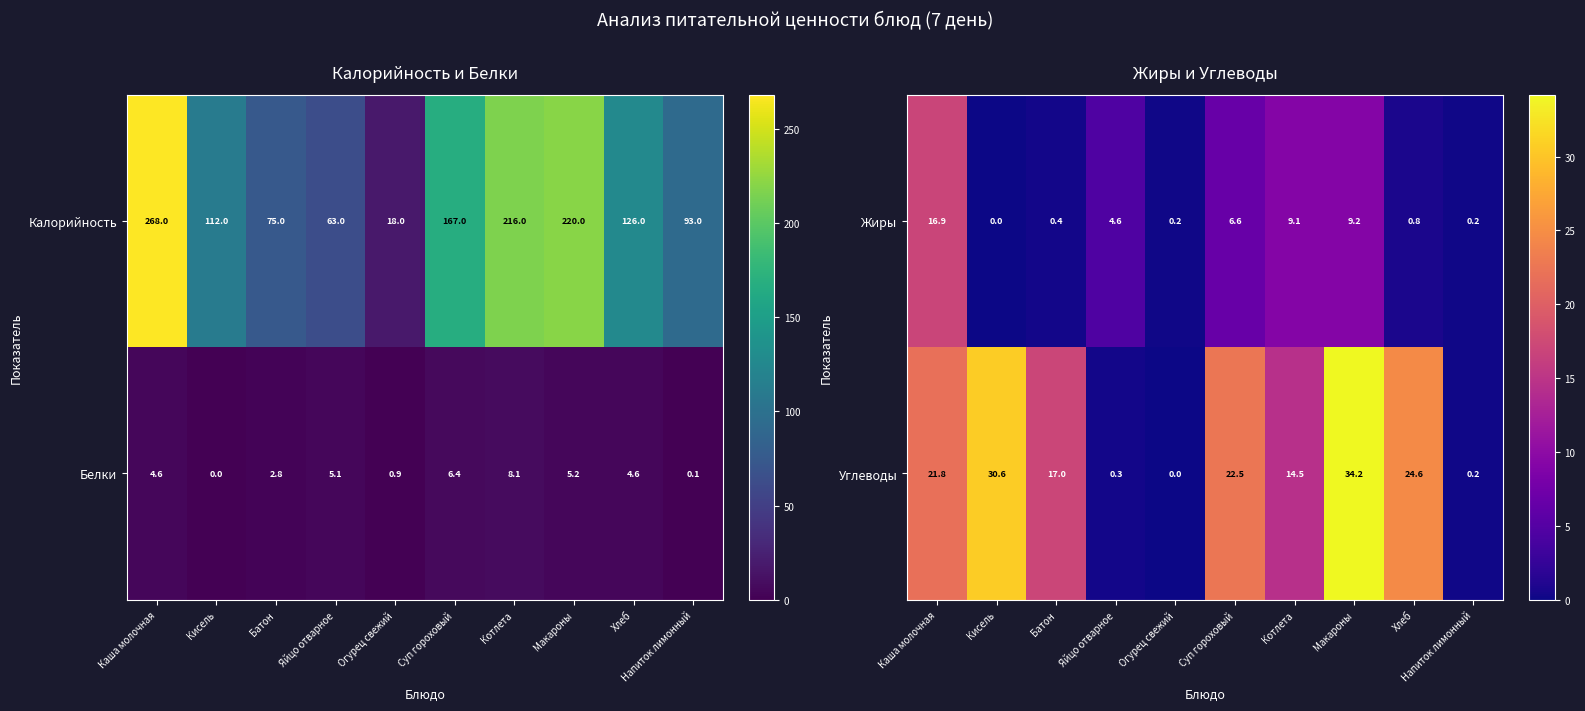

Which category has the lowest value in the Жиры series?

Кисель